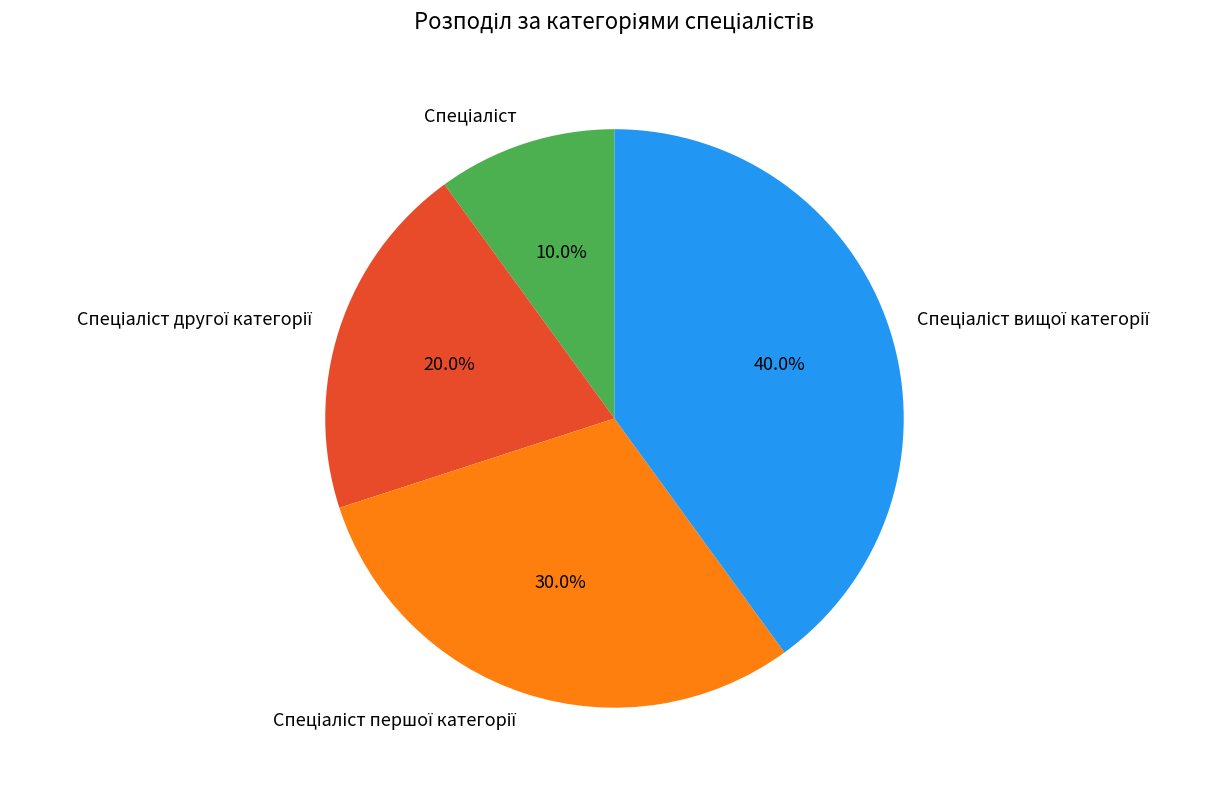

Is there a majority slice in this chart?

No